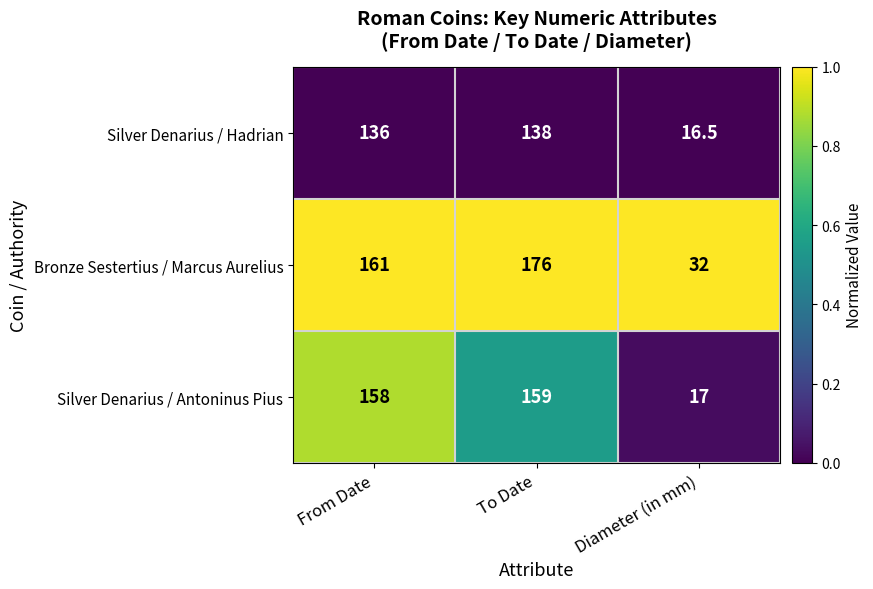

Is it true that Silver Denarius / Hadrian equals 16.5 at Diameter (in mm)?

True